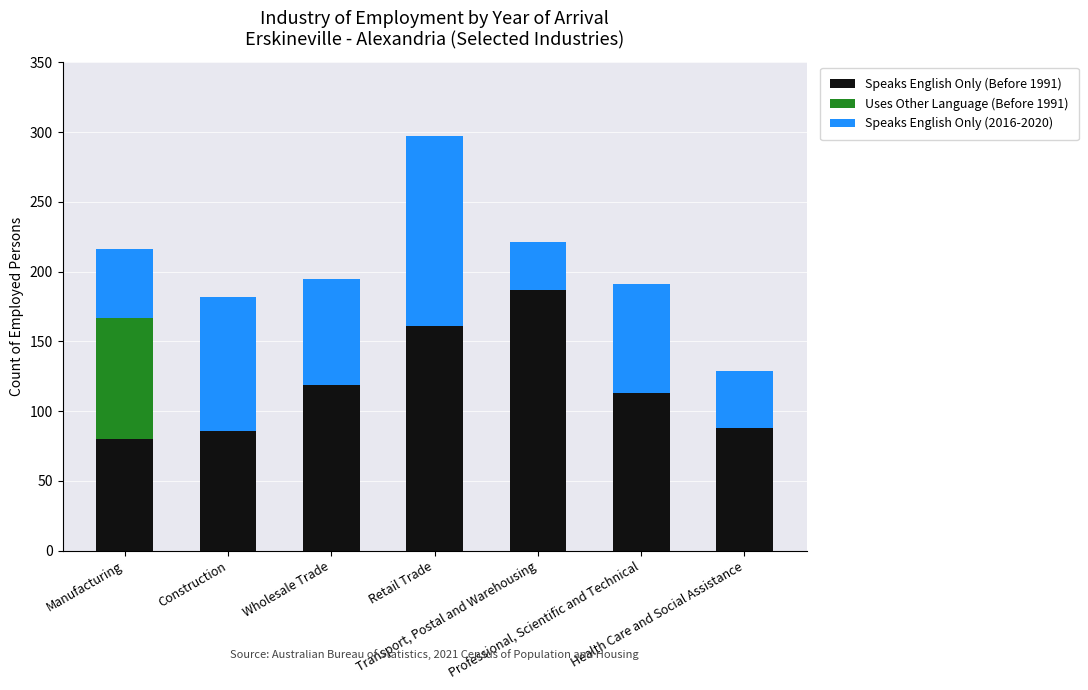

Are the bars horizontal?

No